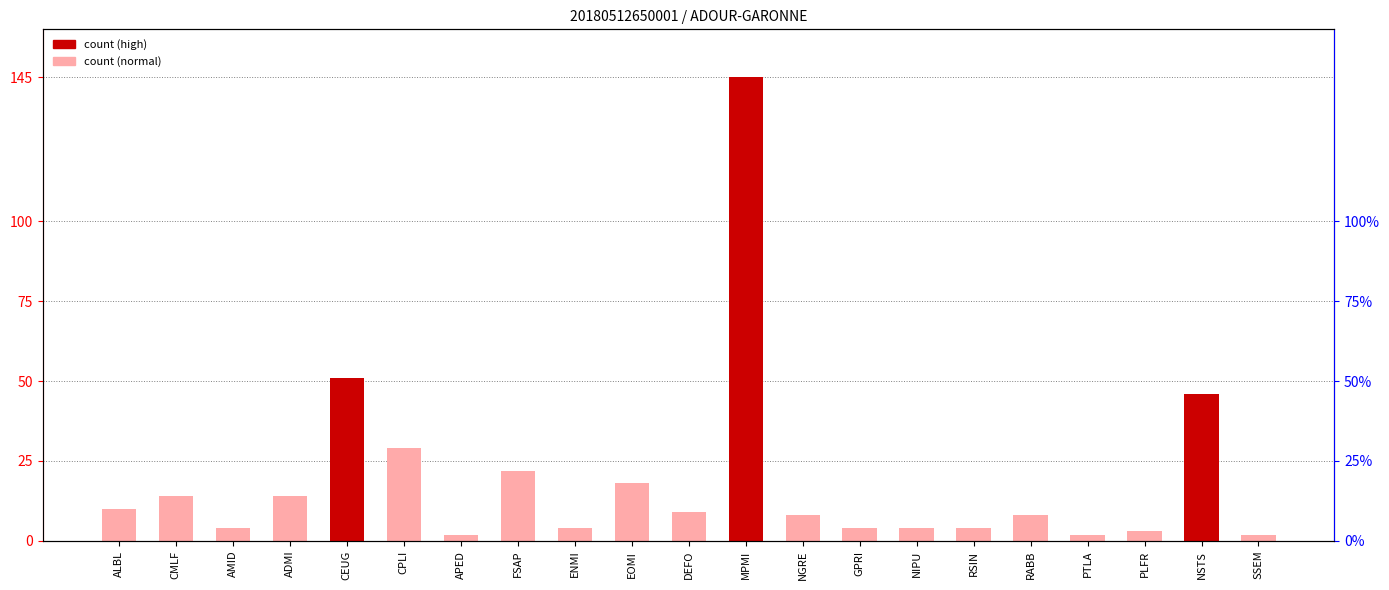

Rank the categories by value from lowest to highest.

APED, PTLA, SSEM, PLFR, AMID, ENMI, GPRI, NIPU, RSIN, NGRE, RABB, DEFO, ALBL, CMLF, ADMI, EOMI, FSAP, CPLI, NSTS, CEUG, MPMI